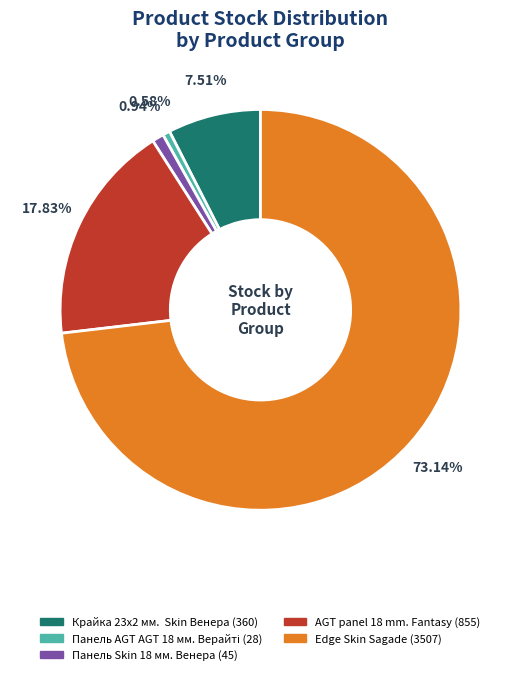

Approximately how many times larger is the value at Крайка 23x2 мм. Skin Венера compared to Панель Skin 18 мм. Венера?

8.0